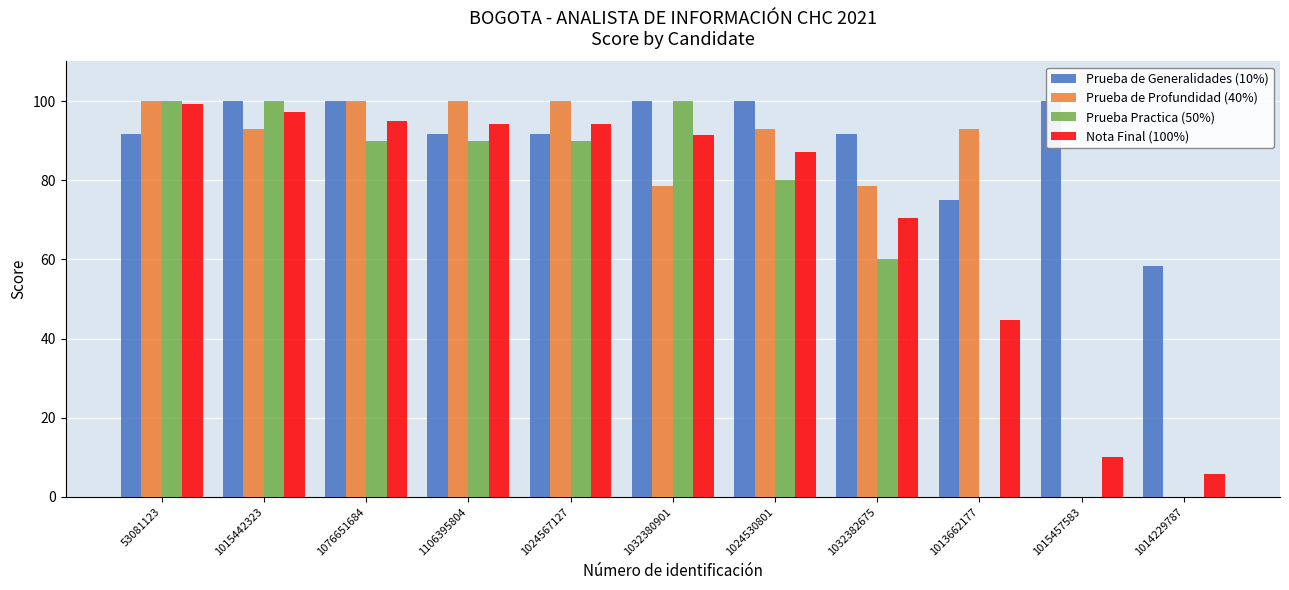

How many values in the Prueba de Profundidad (40%) series exceed 92?

7